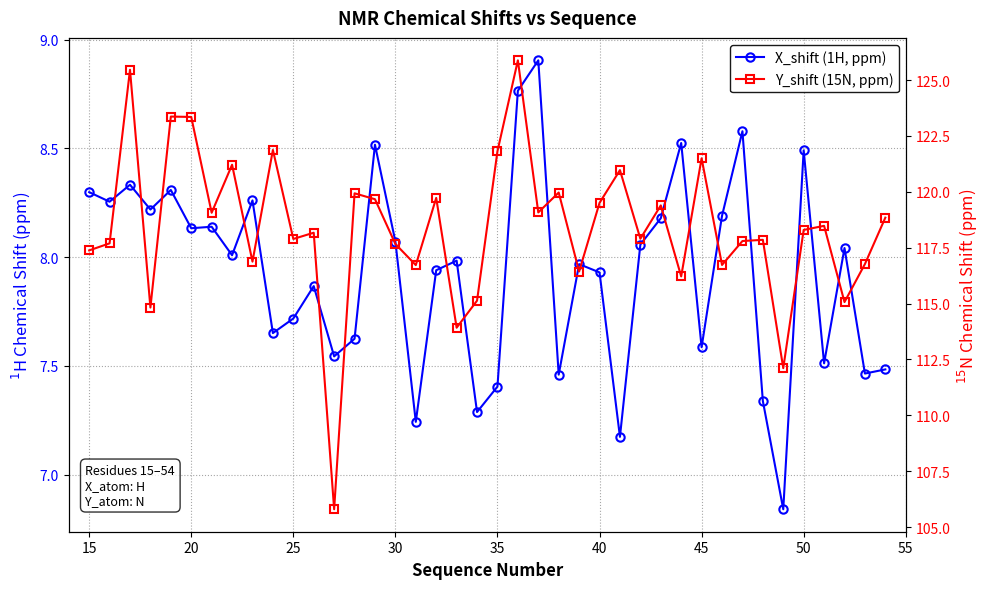

What are all the series names shown in the legend?

X_shift (1H, ppm), Y_shift (15N, ppm)